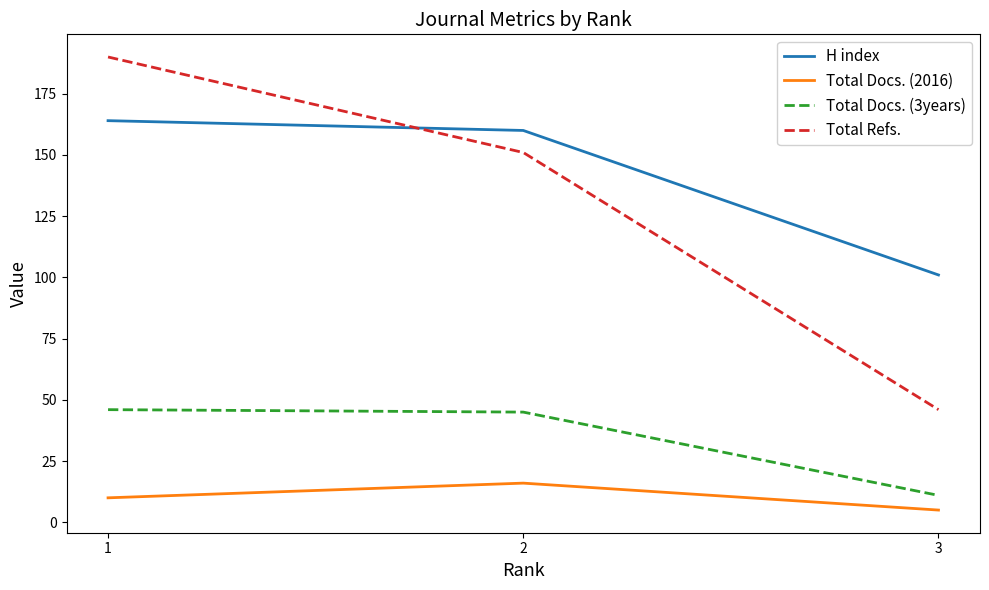

How many lines are shown in the chart?

4